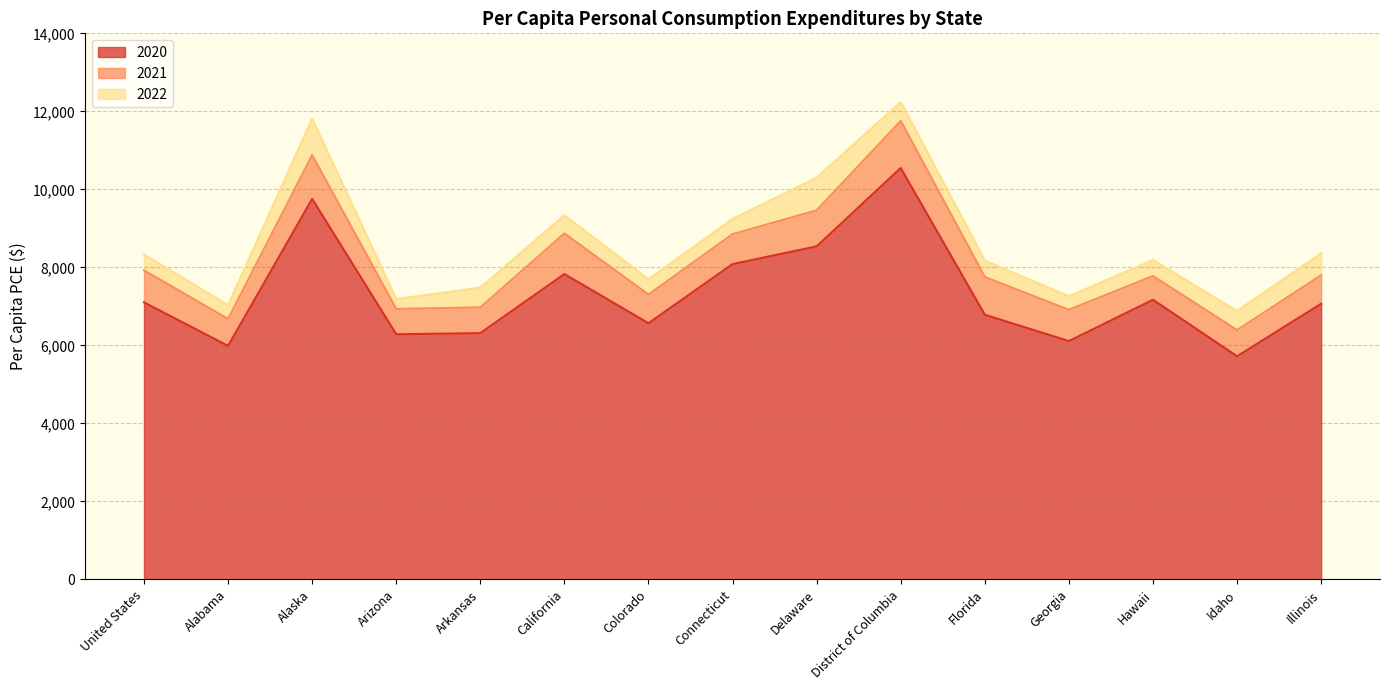

What is the difference between the highest and lowest values at Georgia?

1150